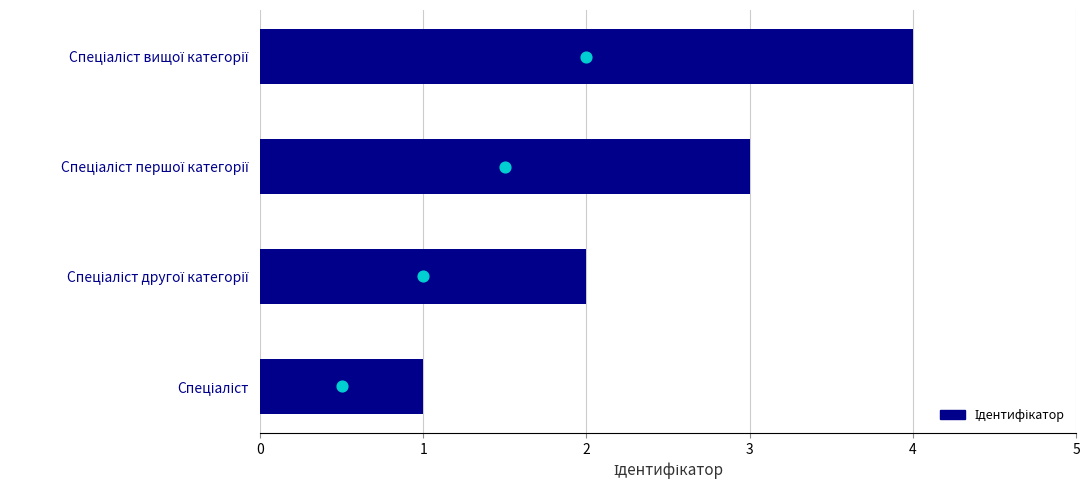

What is the change in value from Спеціаліст другої категорії to Спеціаліст першої категорії?

+1